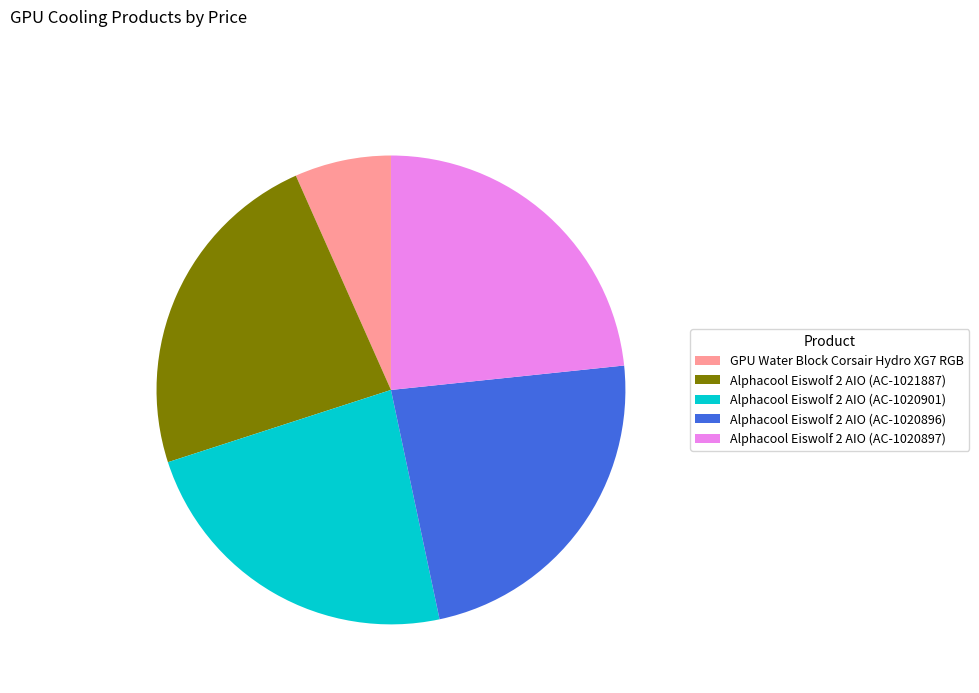

What is the ratio of the value at Alphacool Eiswolf 2 AIO (AC-1020896) to the value at GPU Water Block Corsair Hydro XG7 RGB?

3.5